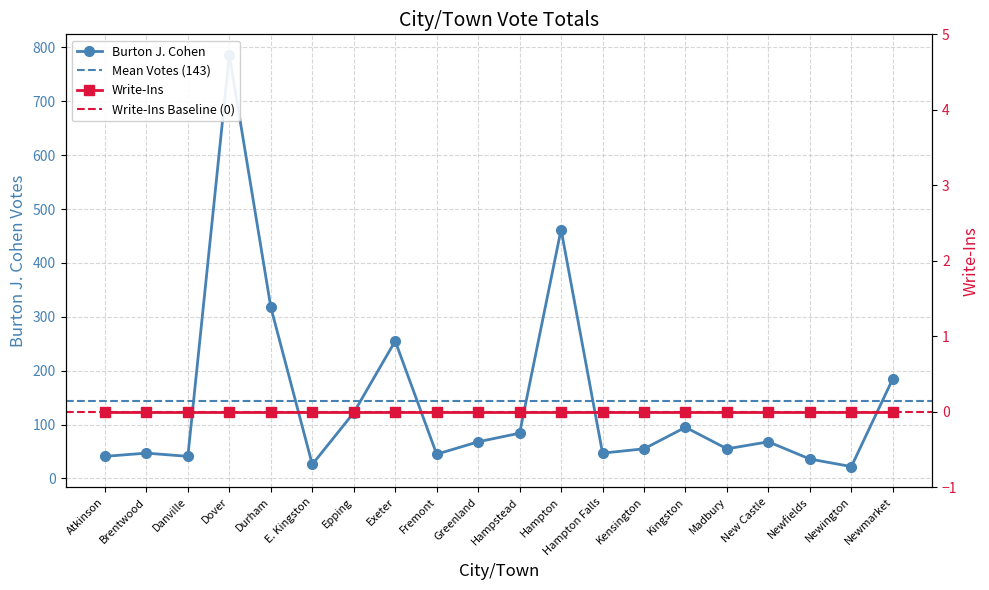

List the labels in order of value, largest first.

Dover, Hampton, Durham, Exeter, Newmarket, Epping, Kingston, Hampstead, Greenland, New Castle, Kensington, Madbury, Brentwood, Hampton Falls, Fremont, Atkinson, Danville, Newfields, E. Kingston, Newington